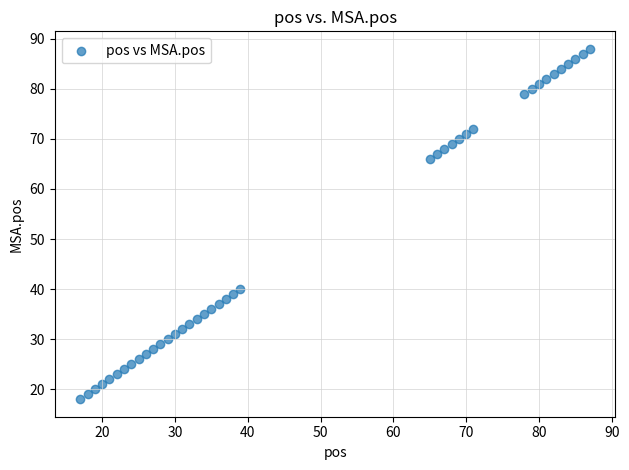

What is the range of X values (max minus min)?

70